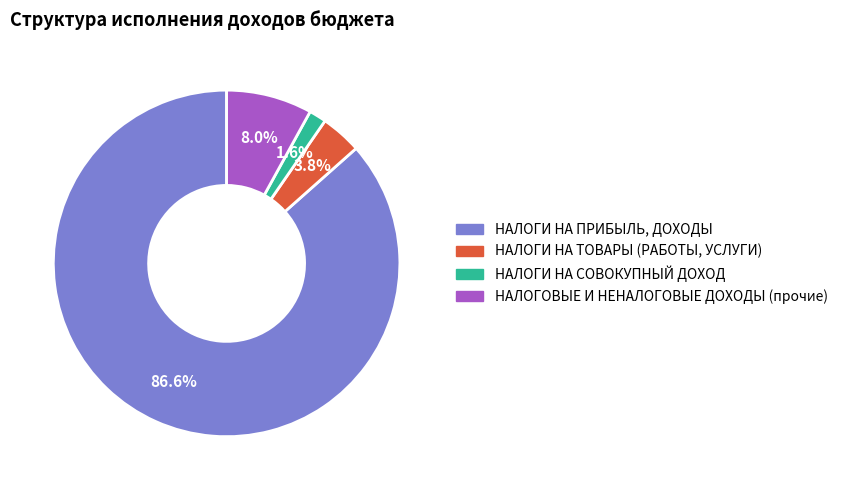

Do НАЛОГОВЫЕ И НЕНАЛОГОВЫЕ ДОХОДЫ (прочие) and НАЛОГИ НА ТОВАРЫ (РАБОТЫ, УСЛУГИ) together represent more than half of the pie?

No